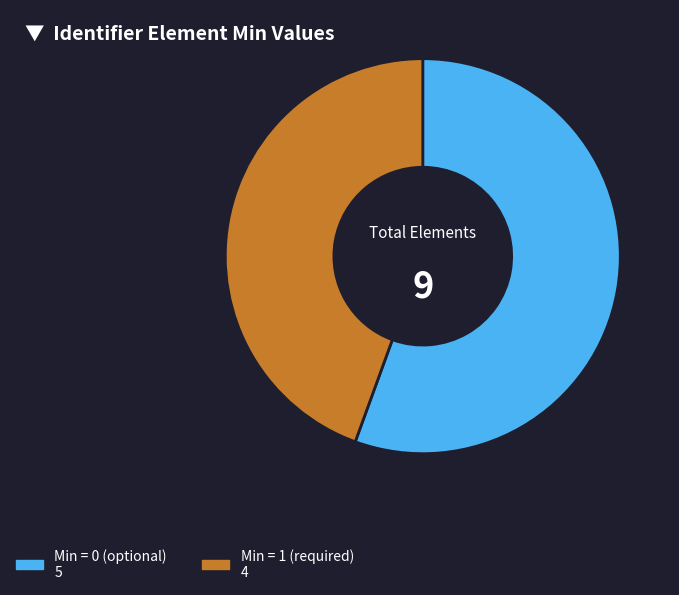

Does any single category account for the majority?

Yes